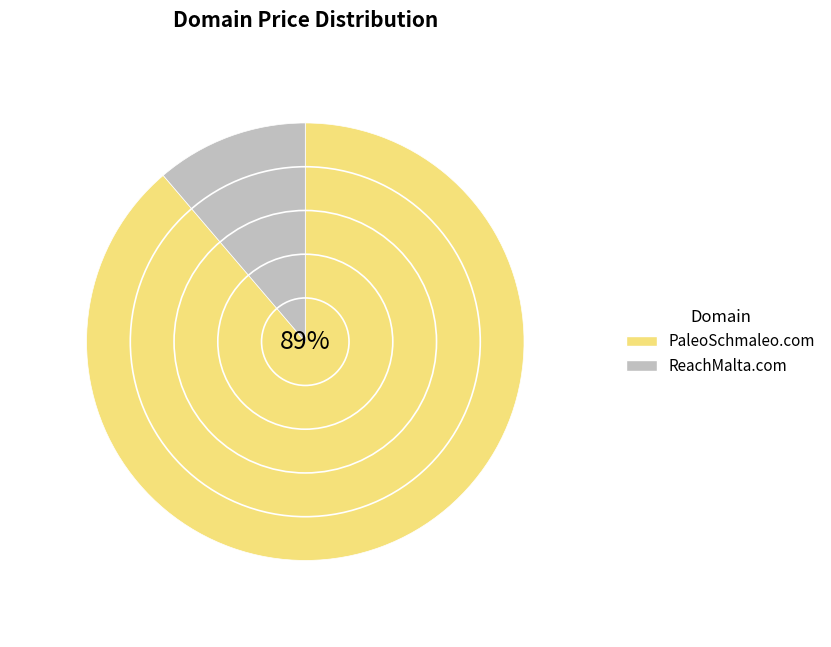

To the nearest percent, what portion does PaleoSchmaleo.com represent?

89%